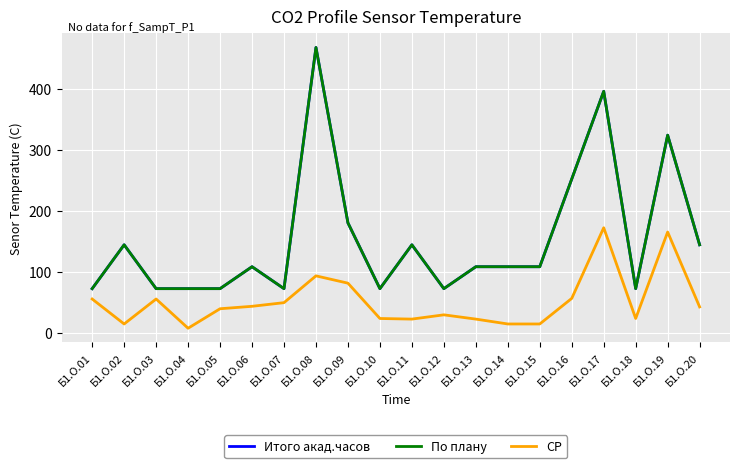

Does the chart display data point markers on the line(s)?

No